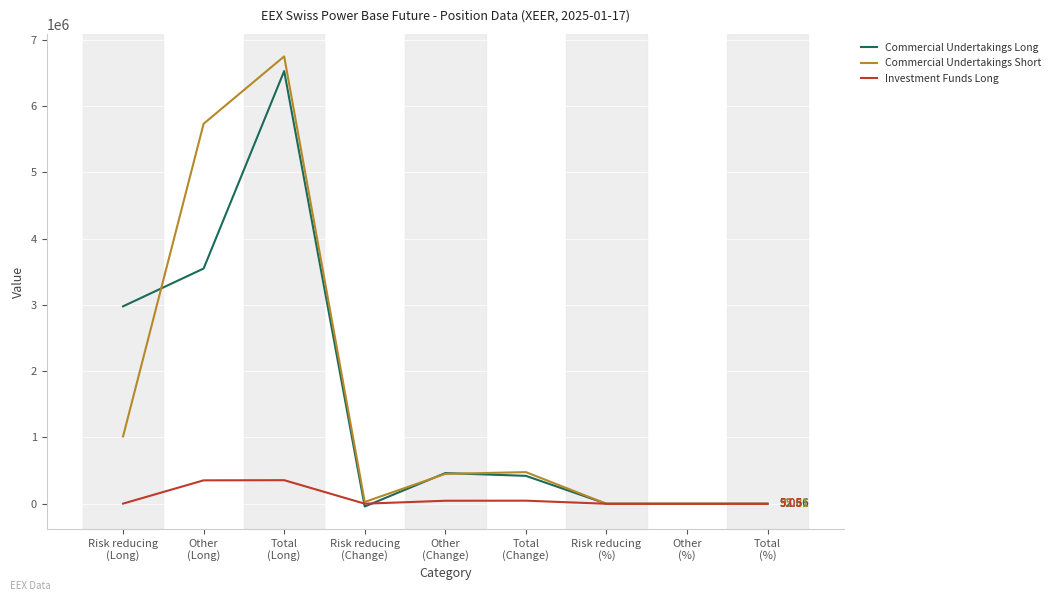

List the series in order of their peak value, highest first.

Commercial Undertakings Short, Commercial Undertakings Long, Investment Funds Long